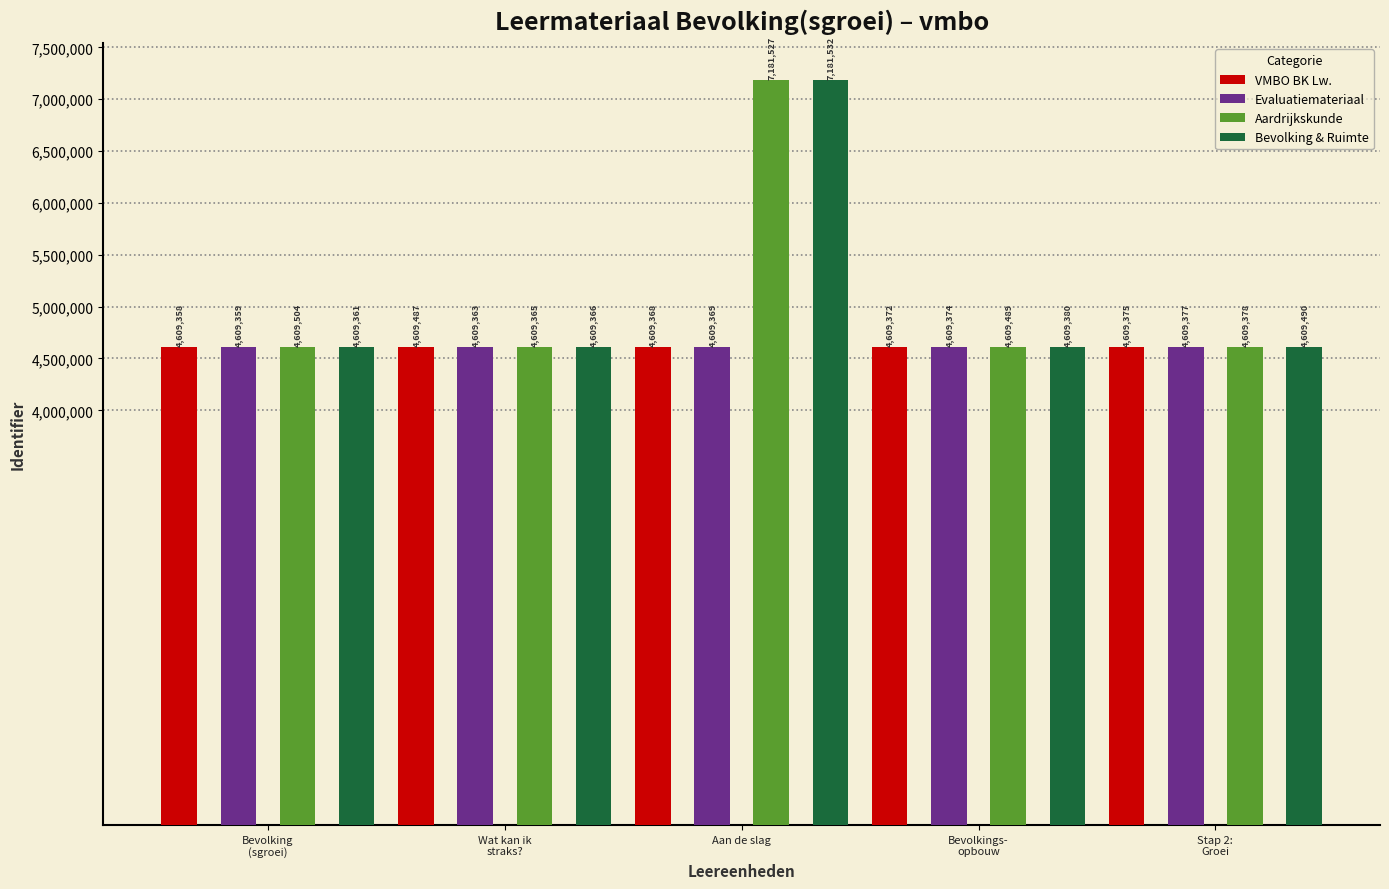

What is the sum of the Bevolking & Ruimte values at Stap 2:
Groei and Wat kan ik
straks??

9218856